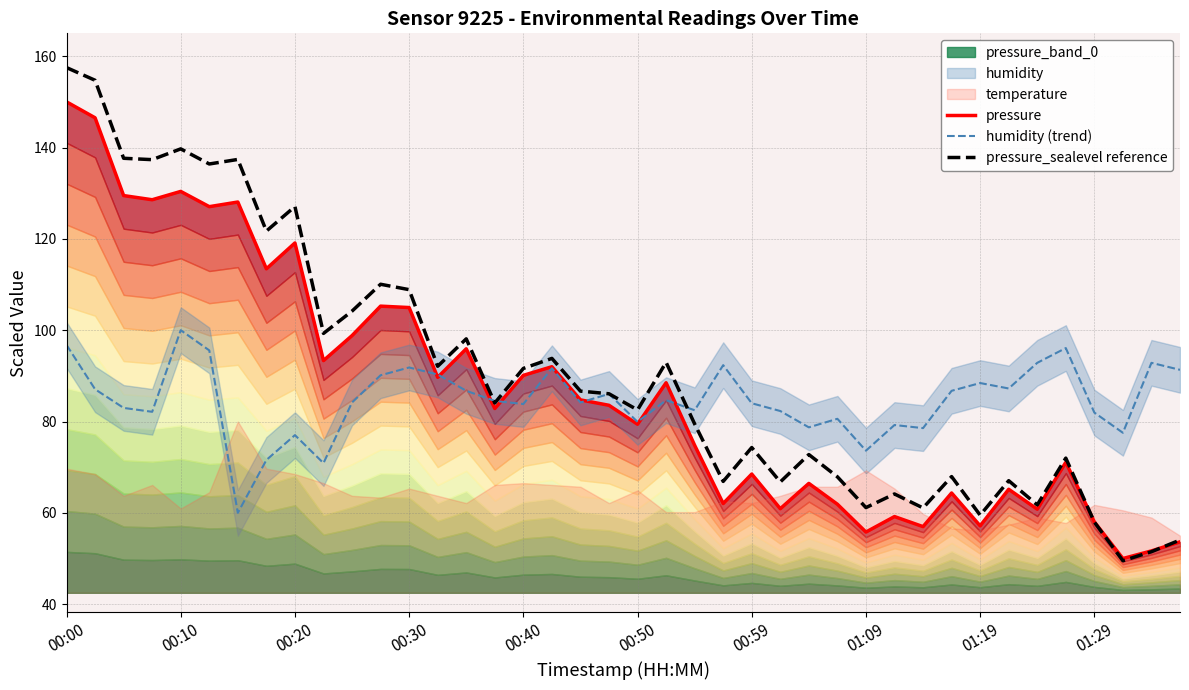

How many lines are shown in the chart?

3